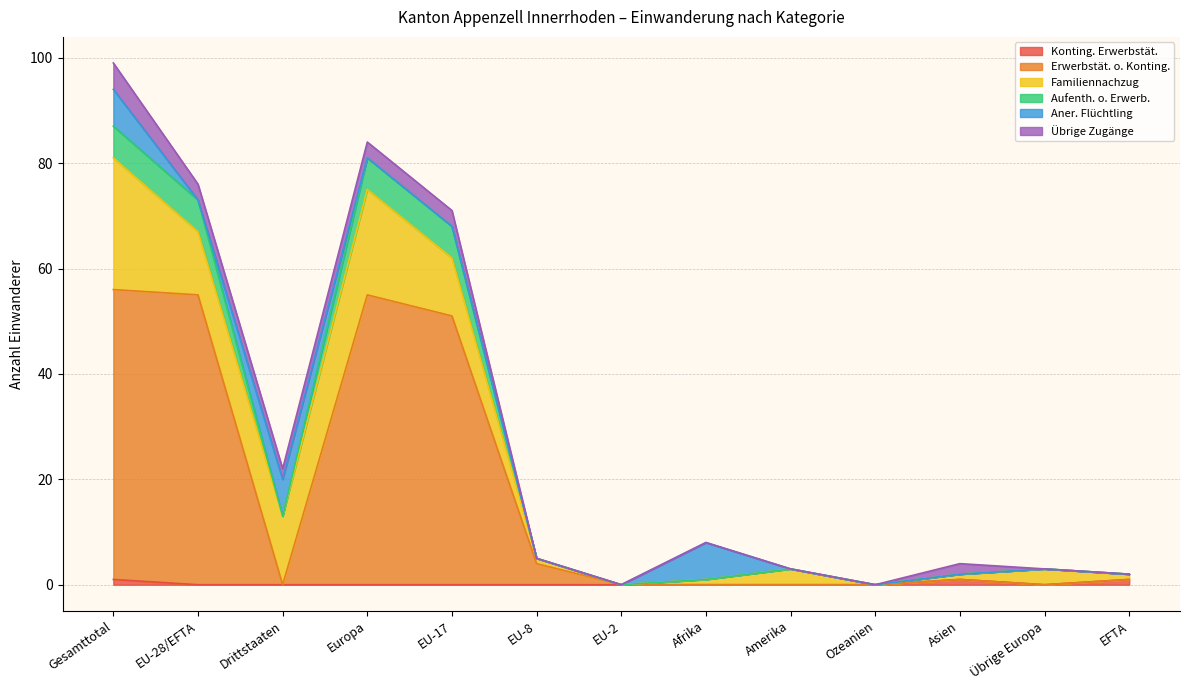

True or false: Erwerbstät. o. Konting. has a value of 0 at Übrige Europa.

True